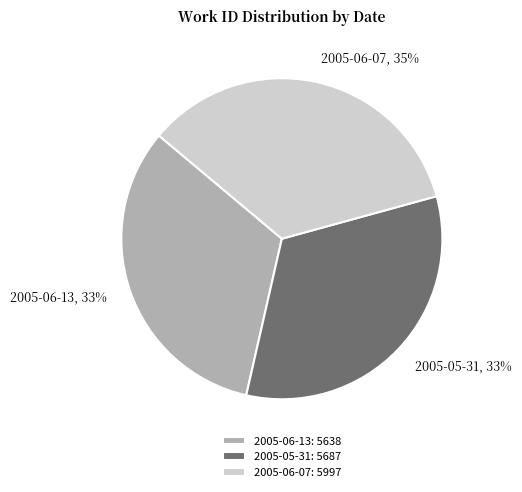

What is the ratio of the value at 2005-06-13: 5638 to the value at 2005-05-31: 5687?

1.0